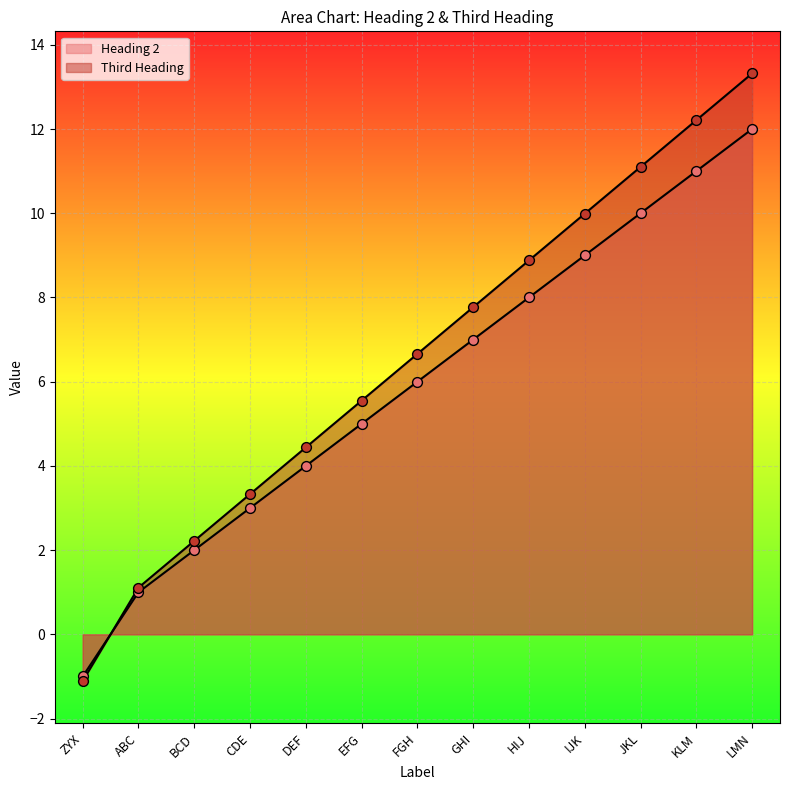

Which series reaches the maximum Y coordinate?

Third Heading